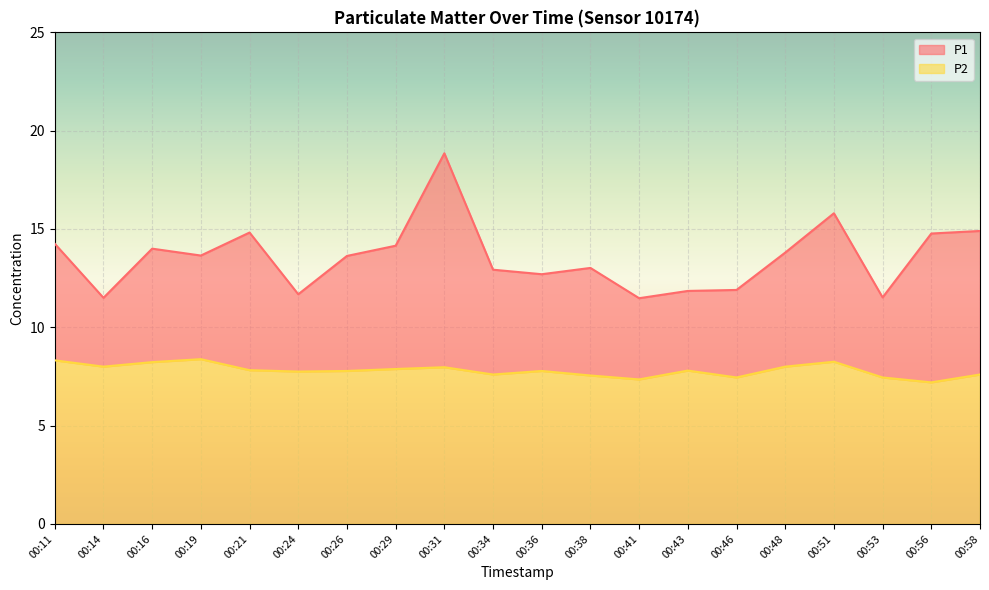

Reading left to right, list all the values displayed in this chart.

P1: 00:11=14.2	00:14=11.5	00:16=14.0	00:19=13.7	00:21=14.8	00:24=11.7	00:26=13.6	00:29=14.2	00:31=18.9	00:34=12.9	00:36=12.7	00:38=13.0	00:41=11.5	00:43=11.8	00:46=11.9	00:48=13.8	00:51=15.8	00:53=11.5	00:56=14.8	00:58=14.9
P2: 00:11=8.3	00:14=8.0	00:16=8.2	00:19=8.4	00:21=7.8	00:24=7.8	00:26=7.8	00:29=7.9	00:31=8.0	00:34=7.6	00:36=7.8	00:38=7.5	00:41=7.3	00:43=7.8	00:46=7.5	00:48=8.0	00:51=8.2	00:53=7.5	00:56=7.2	00:58=7.6